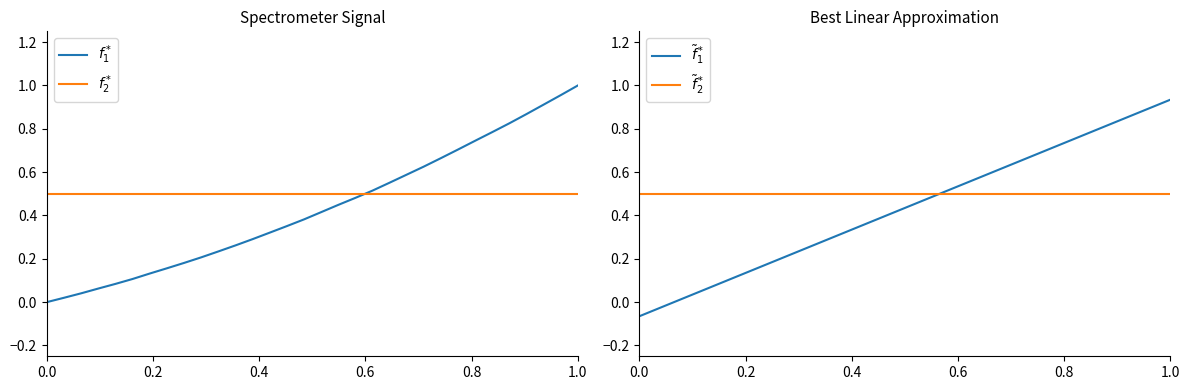

How many times do $\tilde{f}_1^*$ and $f_1^*$ cross each other?

2